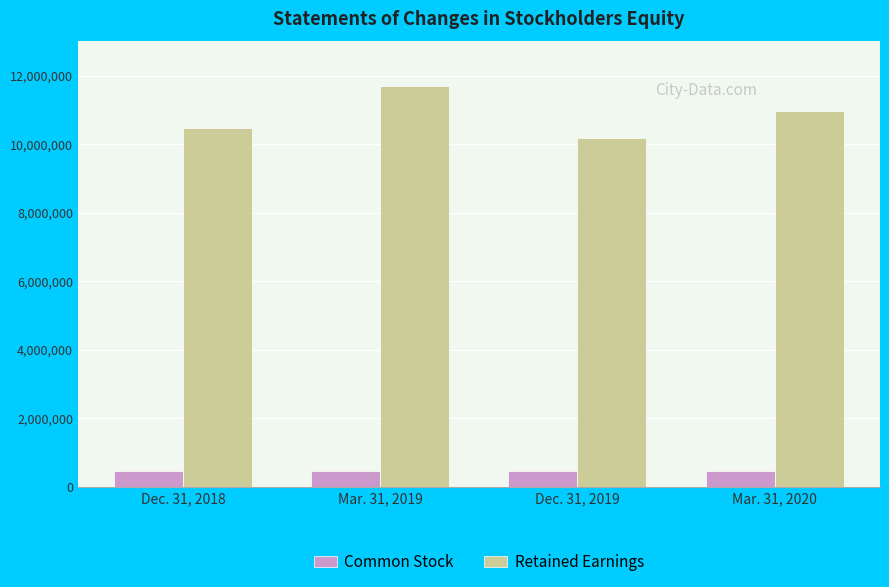

Which label corresponds to the largest value in the chart?

Mar. 31, 2019